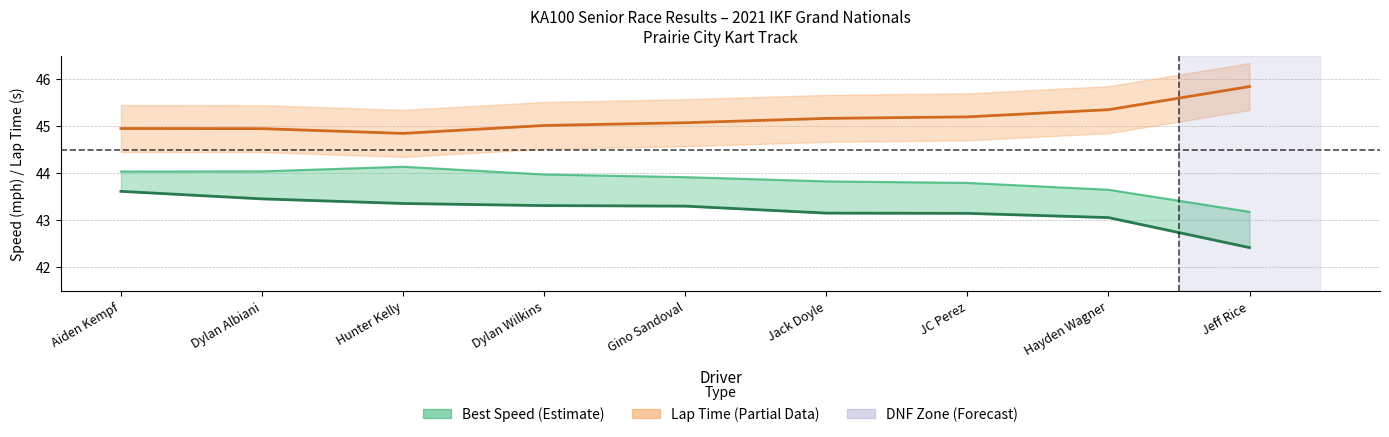

Which has a higher value, Jeff Rice or Dylan Albiani?

Dylan Albiani